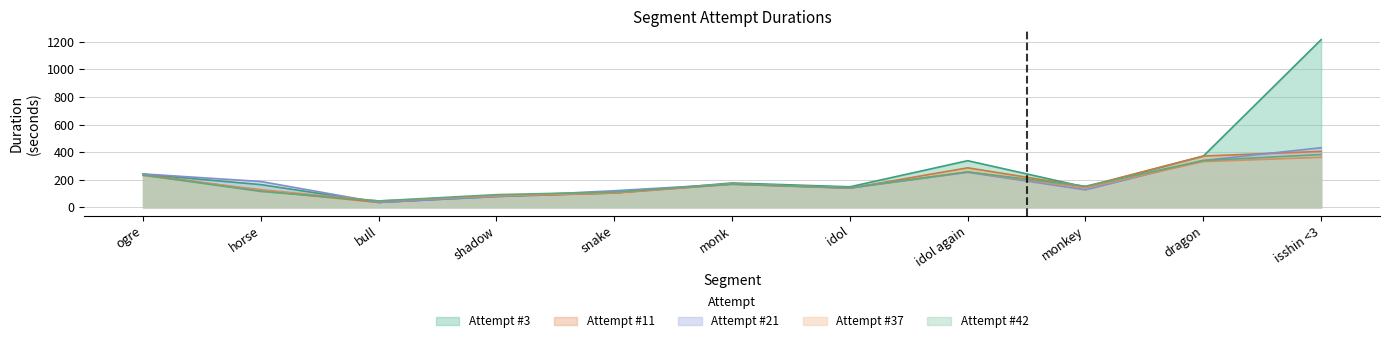

Rank the series at shadow from highest to lowest value.

Attempt #42, Attempt #37, Attempt #11, Attempt #3, Attempt #21